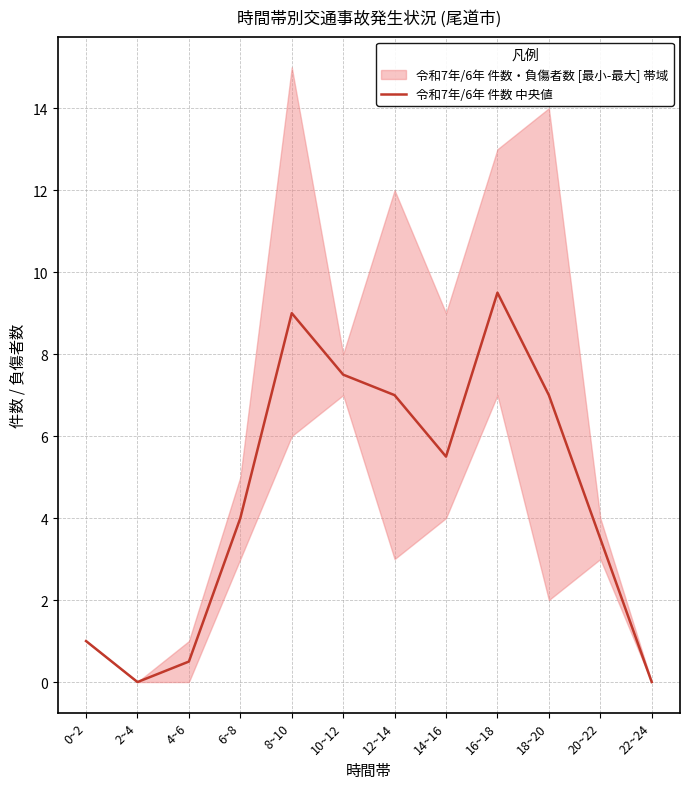

Reading right to left, transcribe all the data shown in this chart.

22~24=0.0	20~22=3.5	18~20=7.0	16~18=9.5	14~16=5.5	12~14=7.0	10~12=7.5	8~10=9.0	6~8=4.0	4~6=0.5	2~4=0.0	0~2=1.0